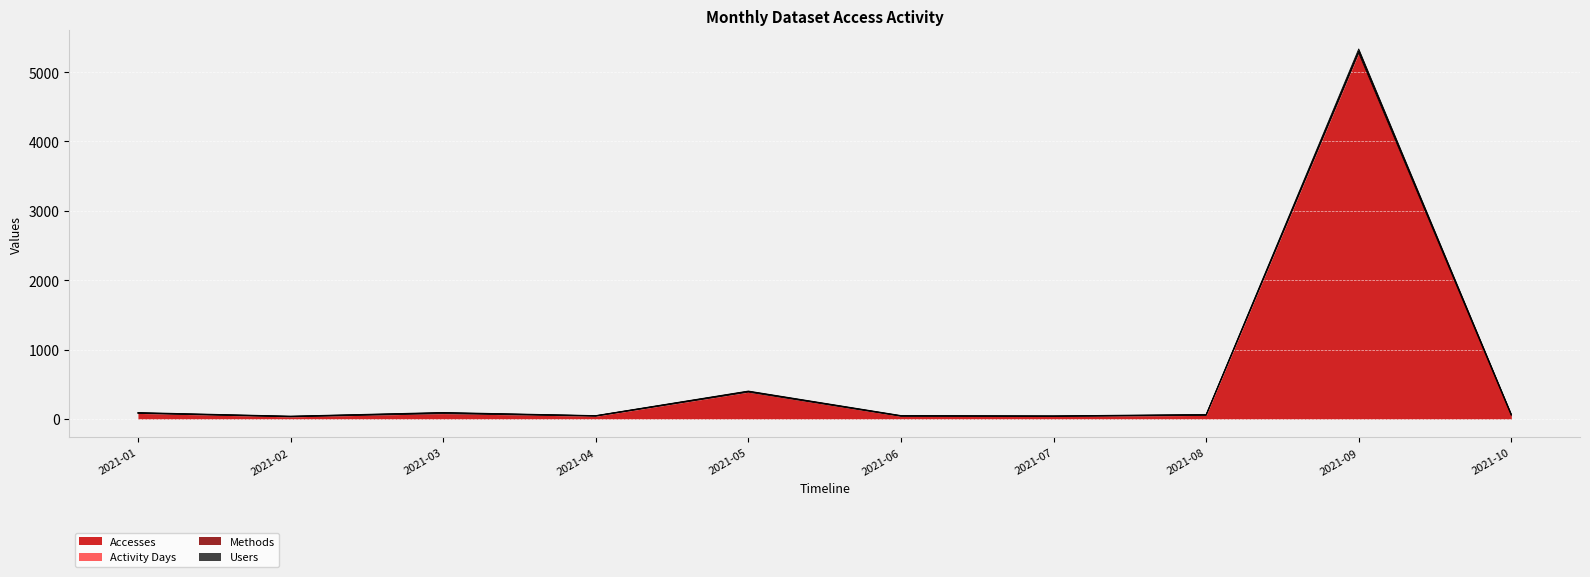

True or false: Users and Accesses intersect in this chart.

False